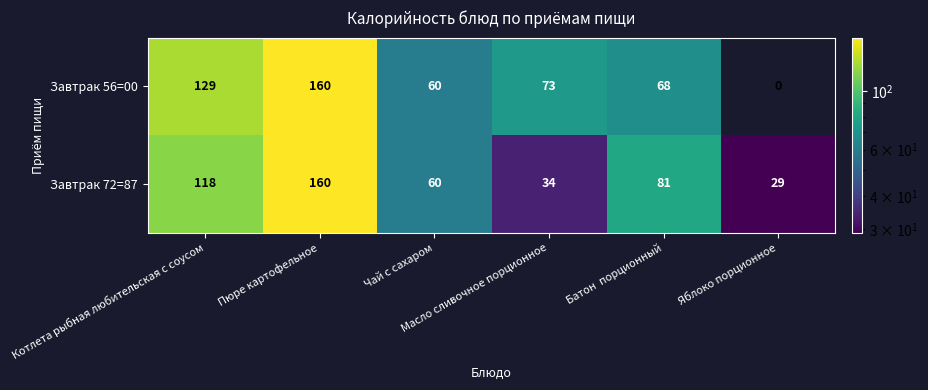

What is the minimum value for Завтрак 72=87?

29